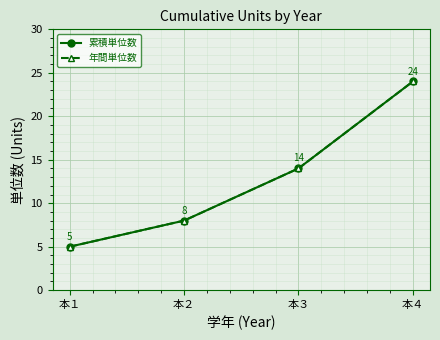

Between 本２ and 本４, which is larger?

本４